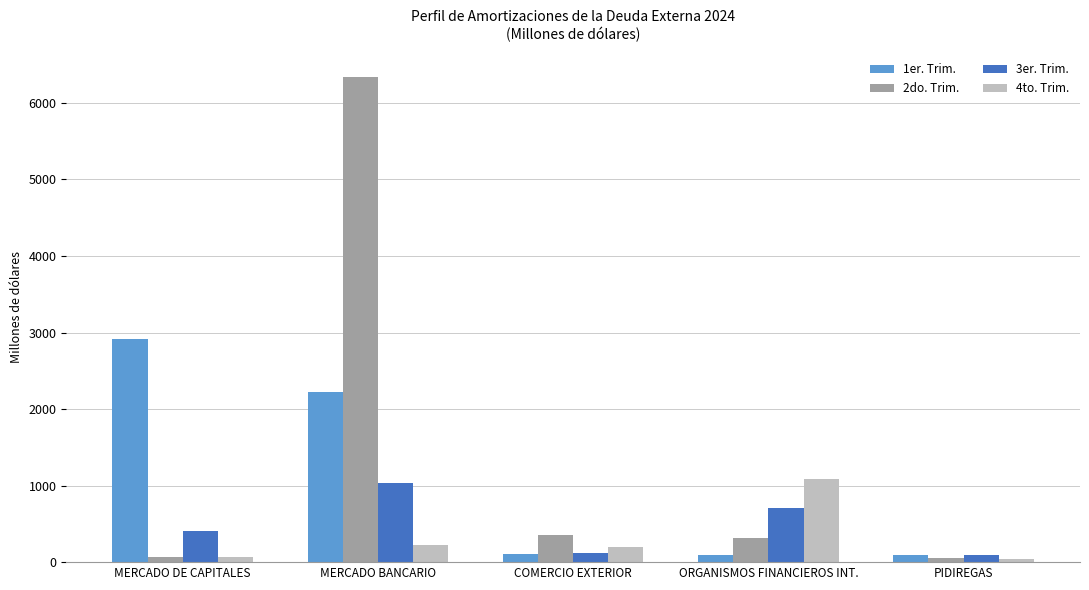

What is the label of the 1st bar from the right?

PIDIREGAS